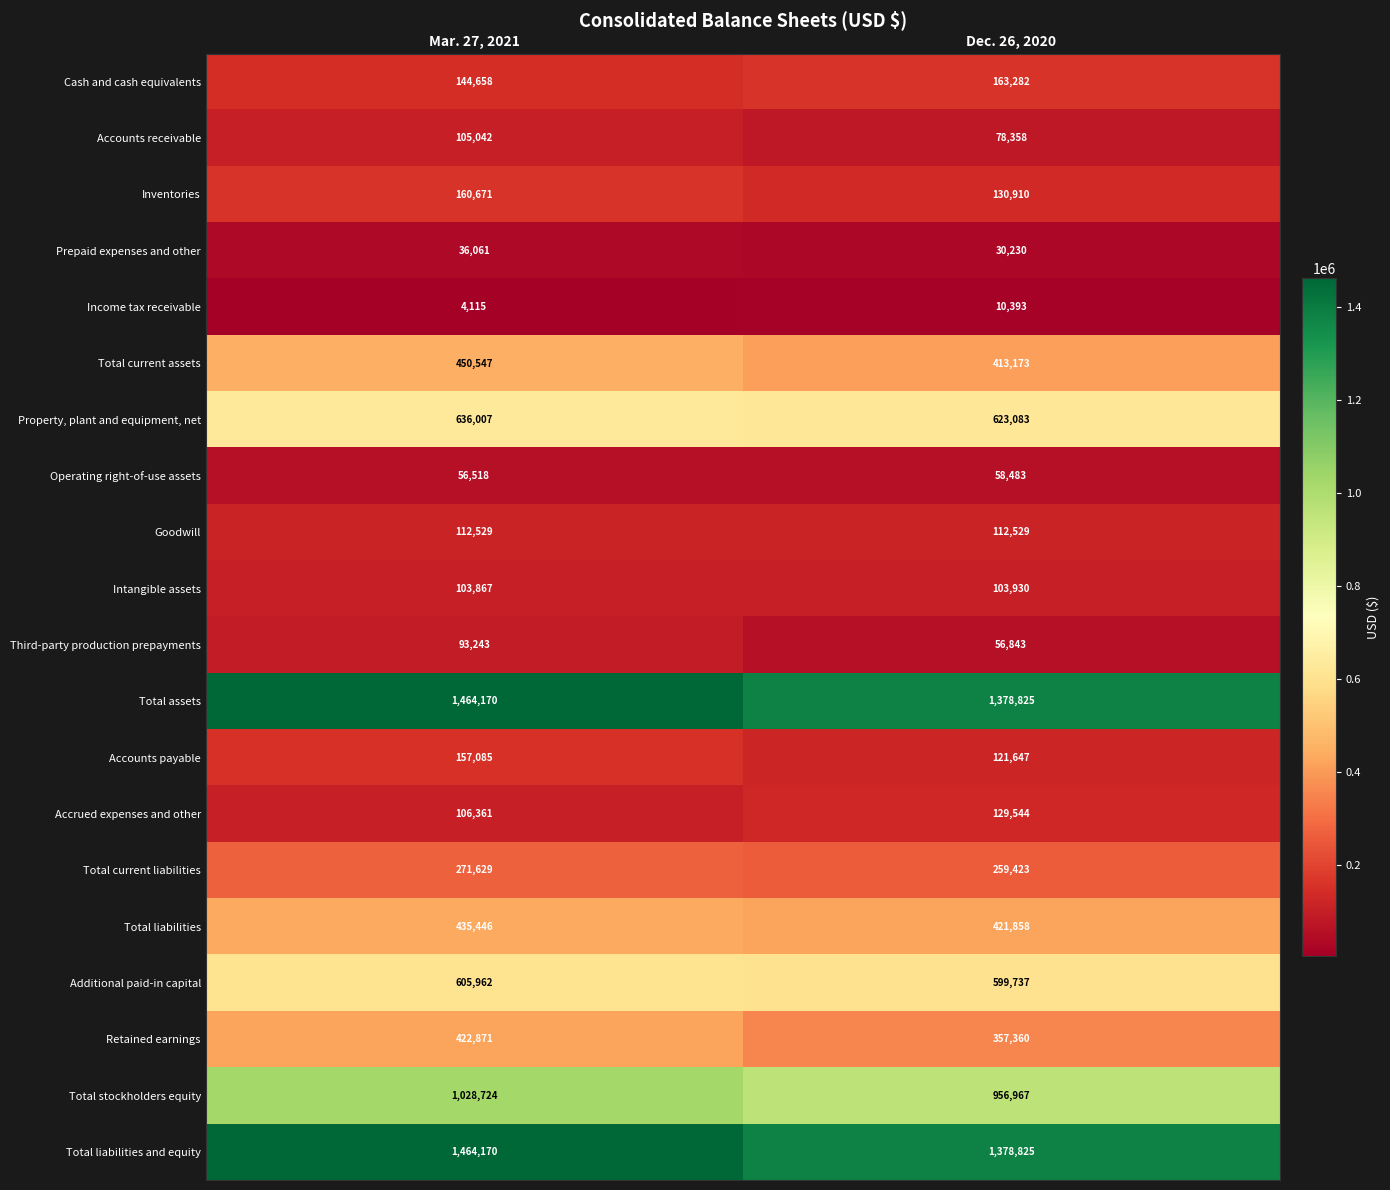

What is the maximum value for Additional paid-in capital?

605962